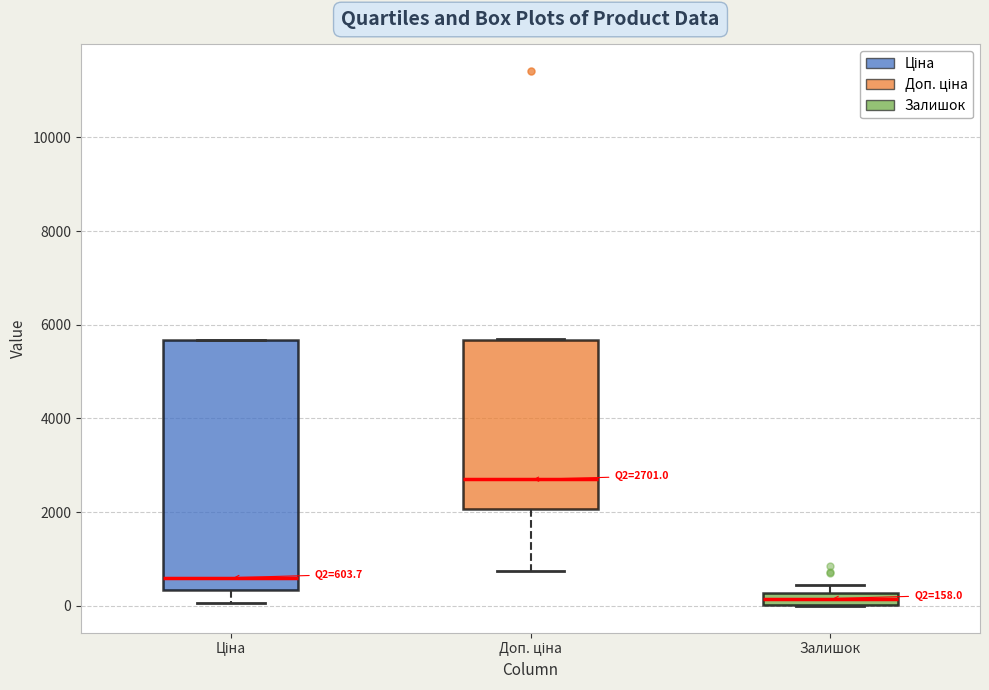

Which box has the highest median line?

Доп. ціна